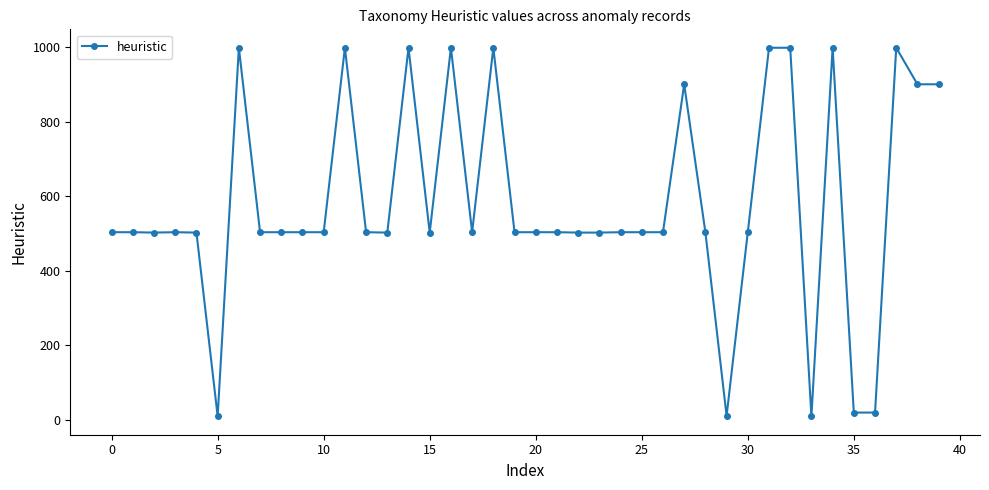

What is the value of the 31st point from the left?

504